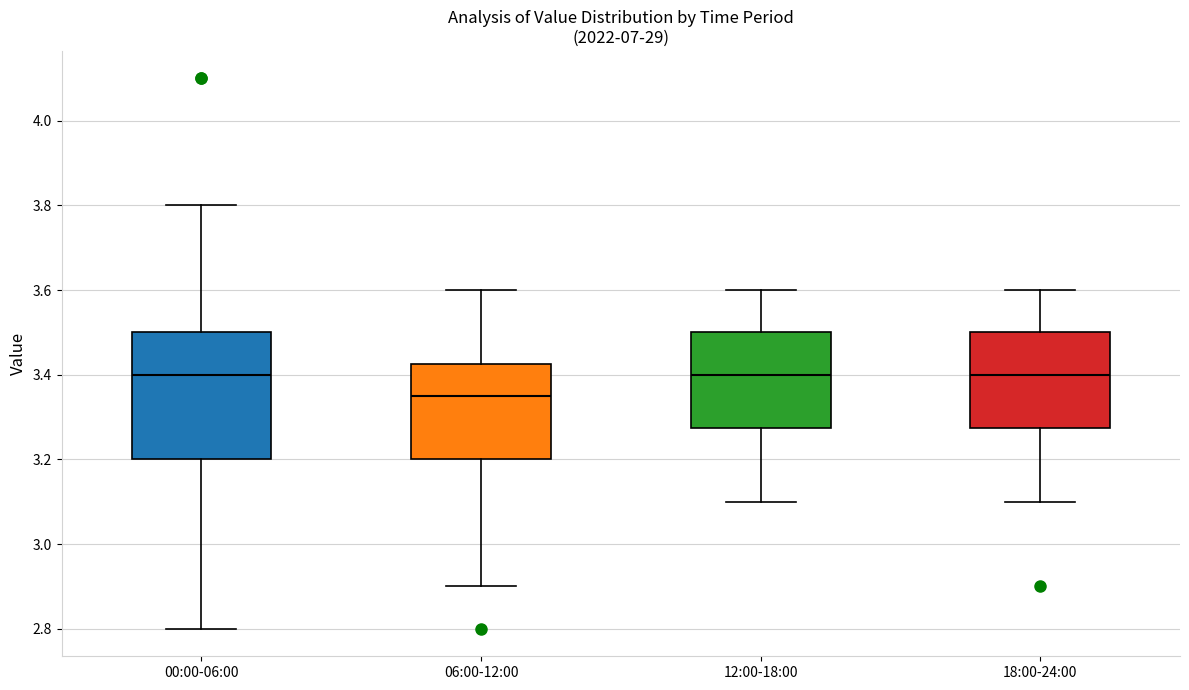

Reading left to right, transcribe this box plot: for each box, give where its median line is, the range the box spans, and where its two whiskers end, as read against the y-axis. The values are not printed on the chart, so give them approximately, as read against the axis.

00:00-06:00: median 3.40, box 3.20 to 3.50, whiskers 2.80 to 3.80
06:00-12:00: median 3.36, box 3.20 to 3.42, whiskers 2.90 to 3.60
12:00-18:00: median 3.40, box 3.28 to 3.50, whiskers 3.10 to 3.60
18:00-24:00: median 3.40, box 3.28 to 3.50, whiskers 3.10 to 3.60